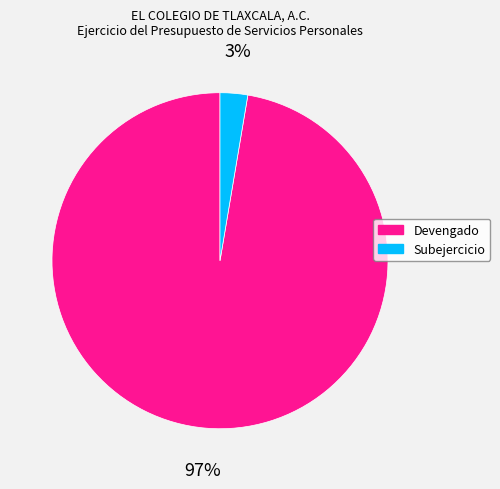

What percentage is the Subejercicio slice, to the nearest percent?

3%